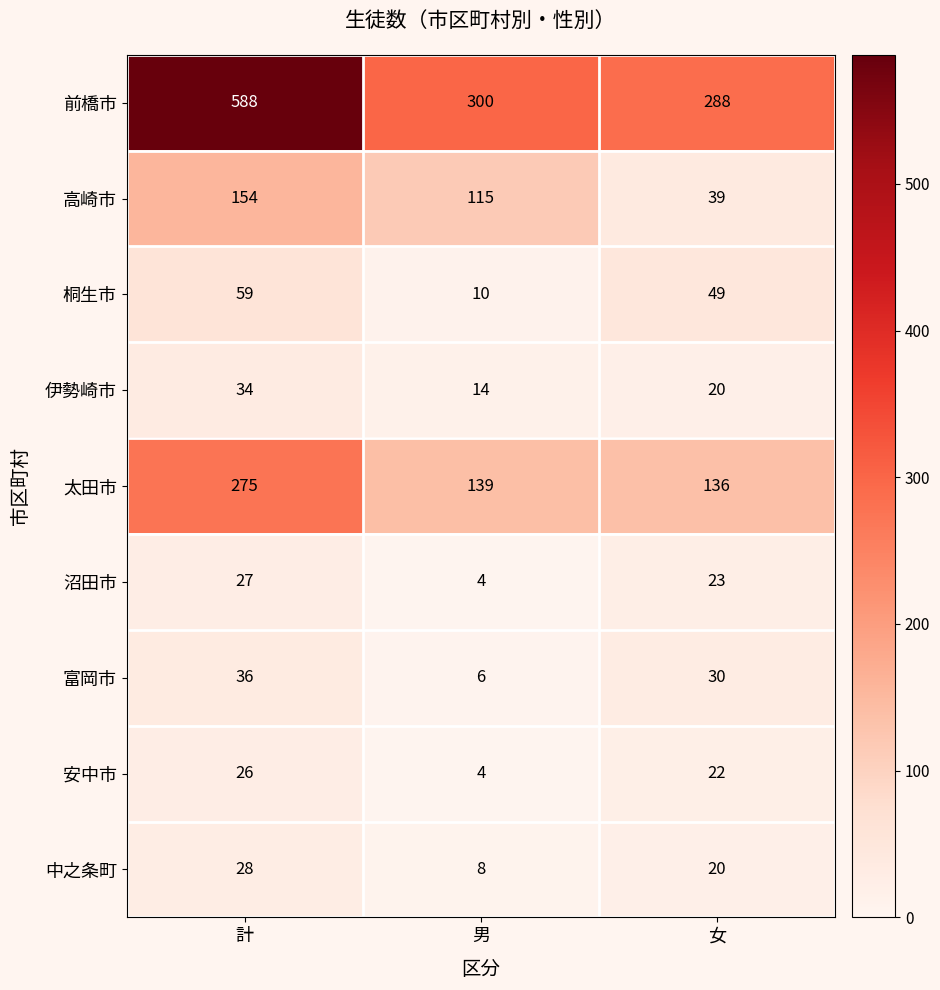

Rank the series by their maximum value, from highest to lowest.

前橋市, 太田市, 高崎市, 桐生市, 富岡市, 伊勢崎市, 中之条町, 沼田市, 安中市